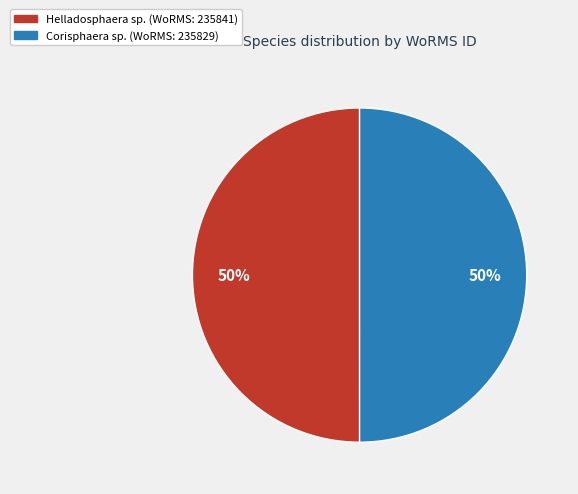

To the nearest percent, what is the combined percentage of Helladosphaera sp. and Corisphaera sp.?

100%